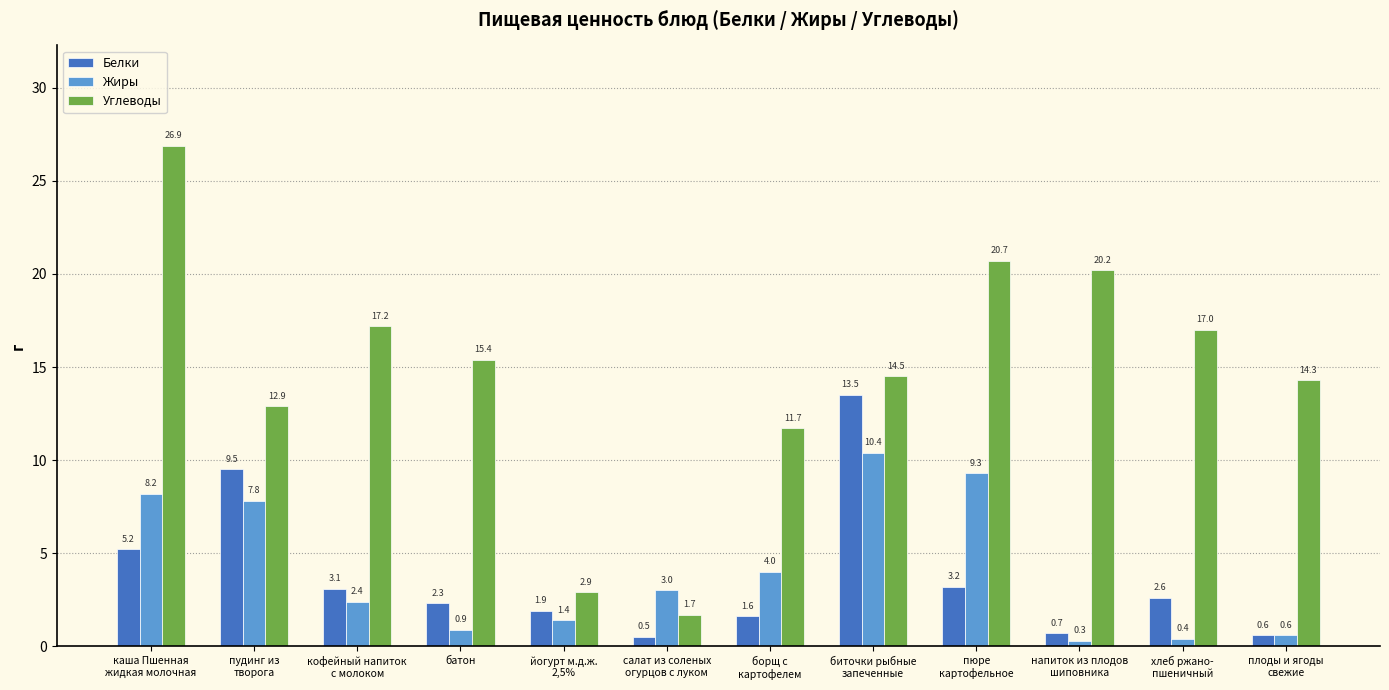

What is the label of the 12th bar from the right?

каша Пшенная
жидкая молочная